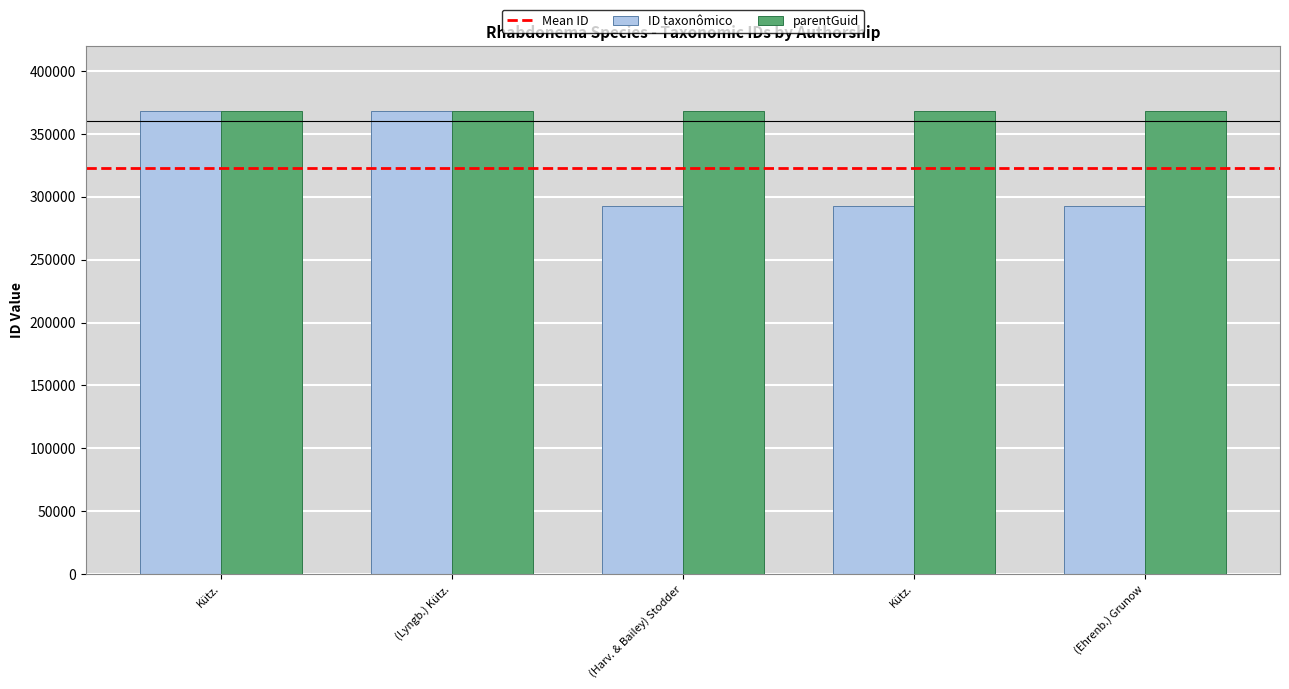

How many bars are there in total?

10